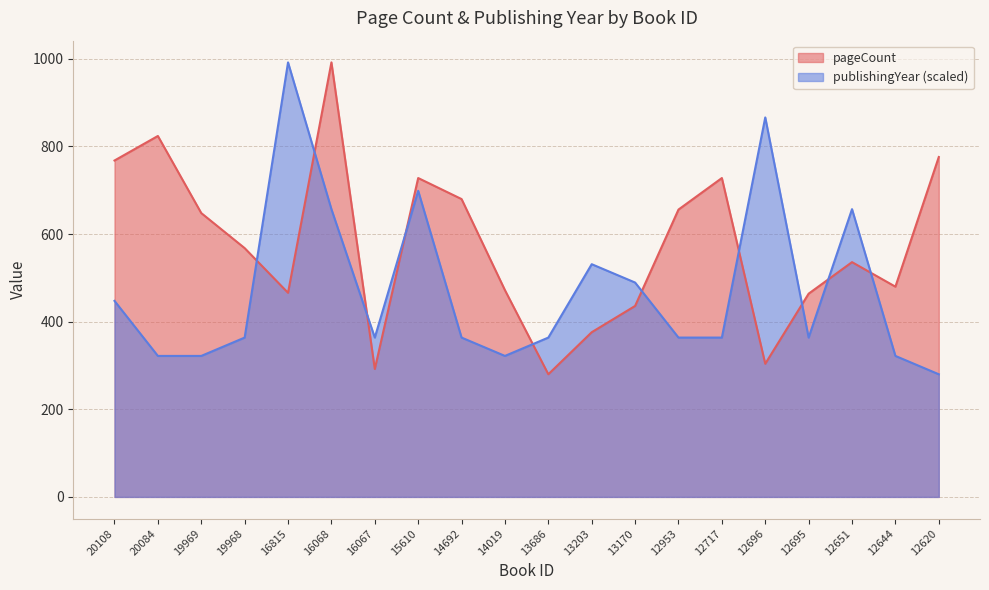

After their last crossing, which series has the higher values: publishingYear or pageCount?

pageCount